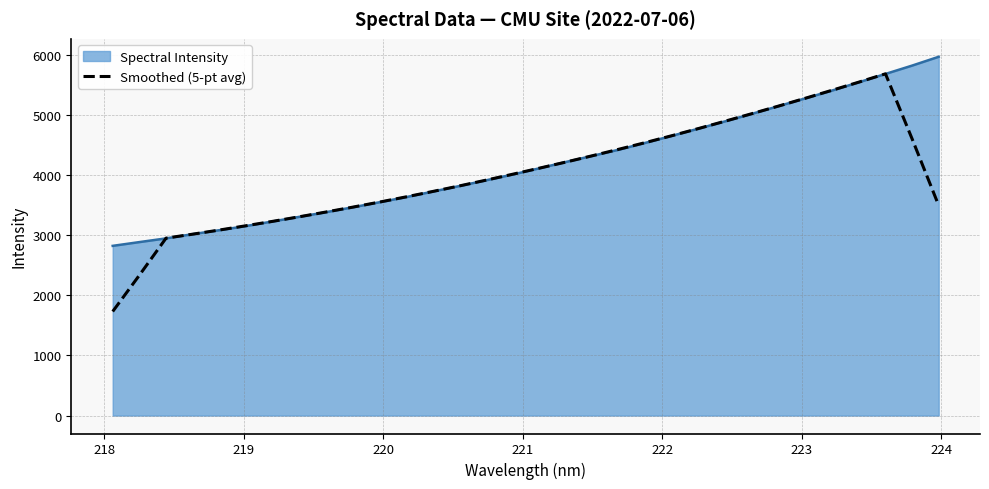

Rank the series by their maximum value, from lowest to highest.

Smoothed (5-pt avg), Spectral Intensity